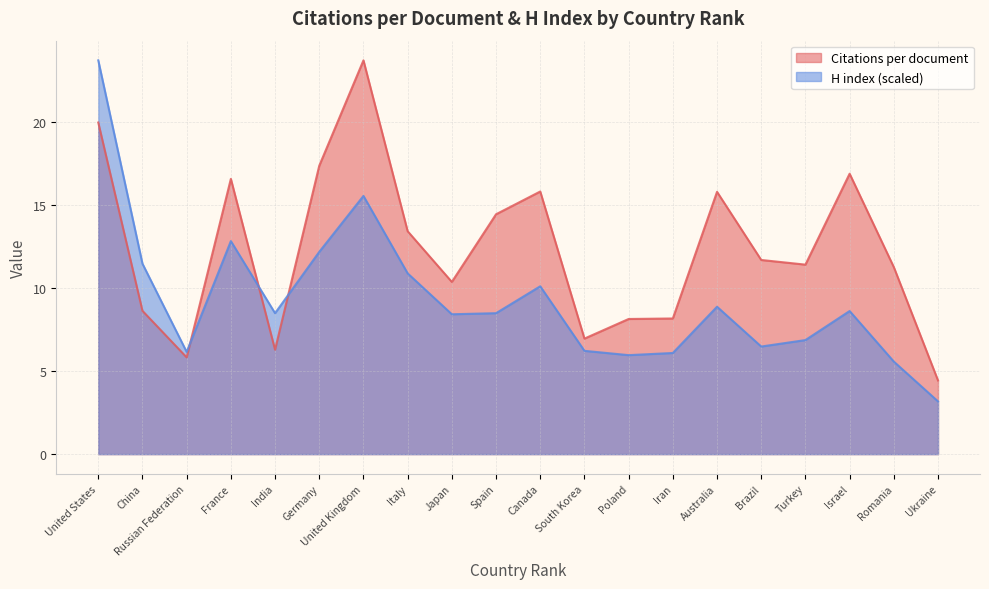

Reading left to right, extract all data points from this chart.

Citations per document: 19.9	8.6	5.8	16.6	6.3	17.4	23.7	13.4	10.4	14.4	15.8	7.0	8.1	8.2	15.8	11.7	11.4	16.9	11.2	4.4
H index: 23.7	11.5	6.1	12.8	8.5	12.2	15.5	10.9	8.4	8.5	10.1	6.2	6.0	6.1	8.9	6.5	6.9	8.6	5.6	3.2